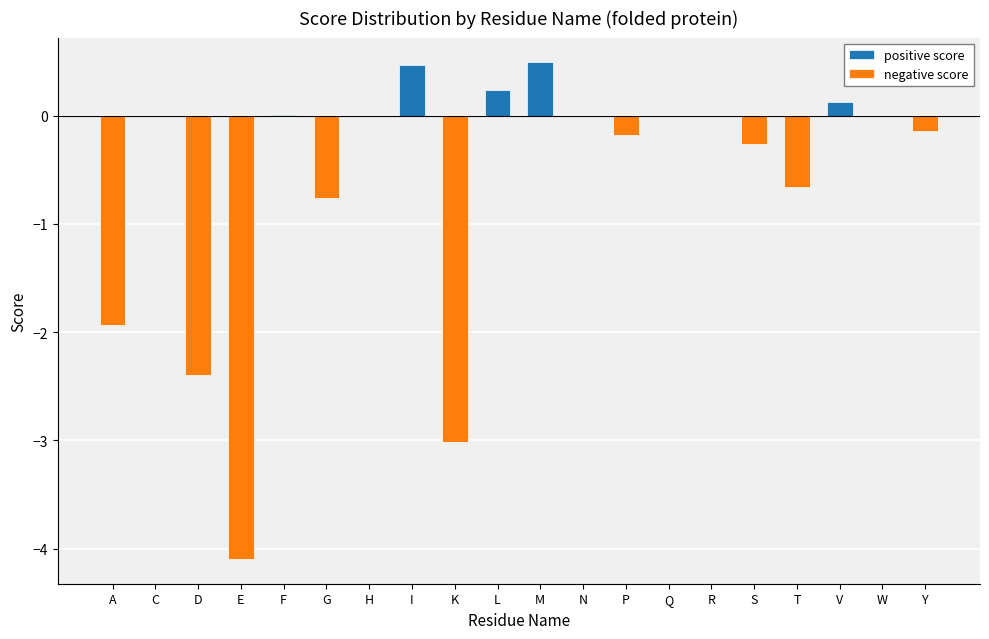

Count the number of data series in this chart.

2